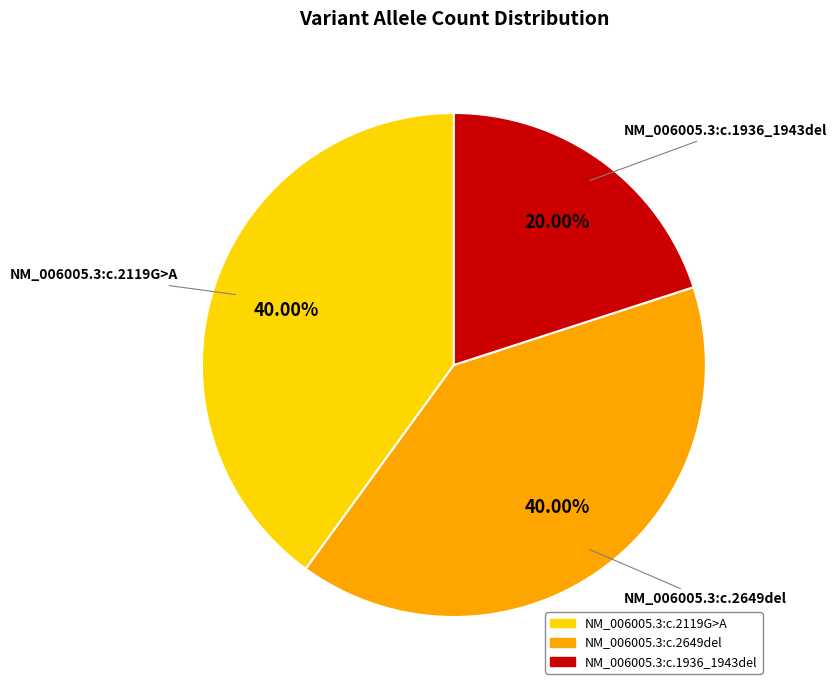

Which category has the smallest portion of the pie?

NM_006005.3:c.1936_1943del